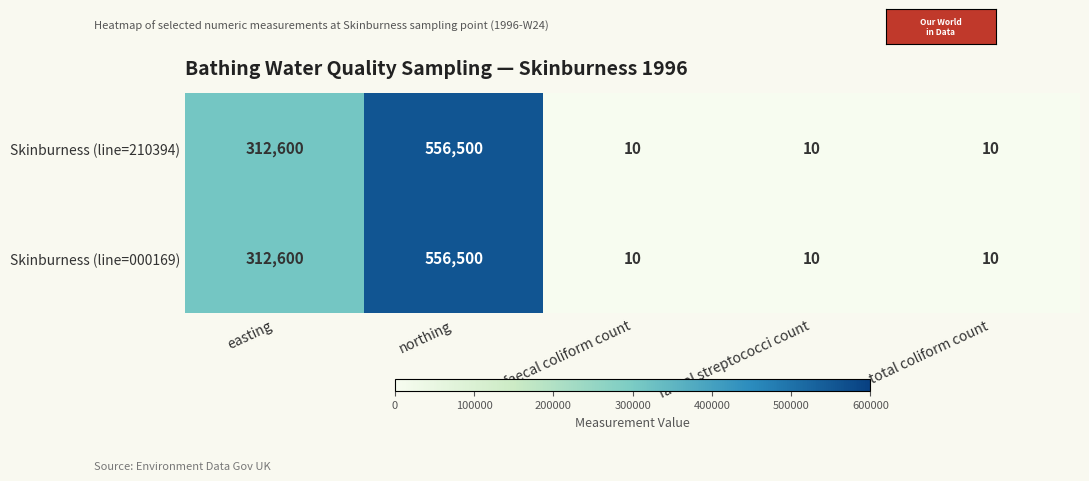

What is the sum of the Skinburness (line=210394) values at faecal streptococci count and total coliform count?

20